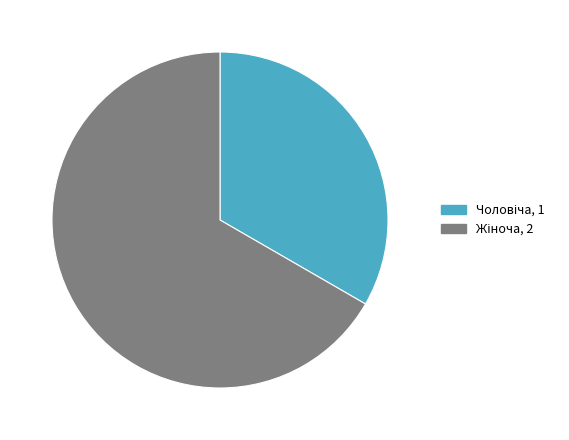

Does any single category account for the majority?

Yes